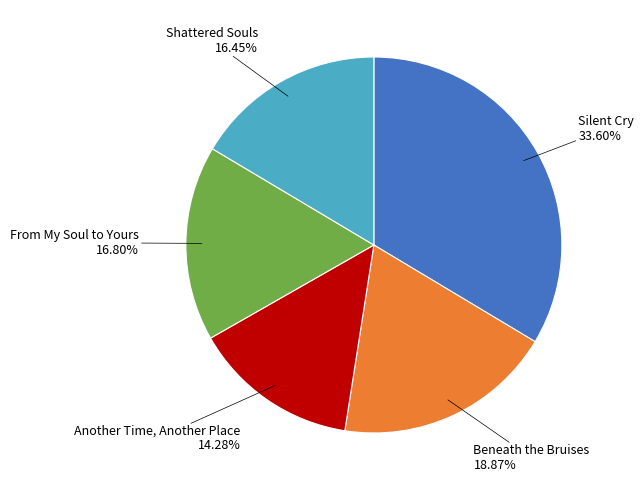

Is there any slice that represents more than half of the pie?

No